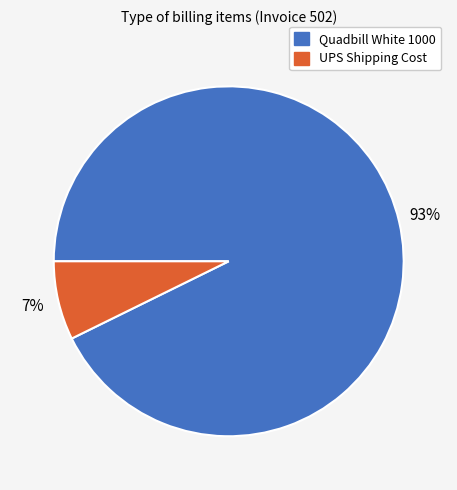

Do Quadbill White 1000 and UPS Shipping Cost together represent more than half of the pie?

Yes